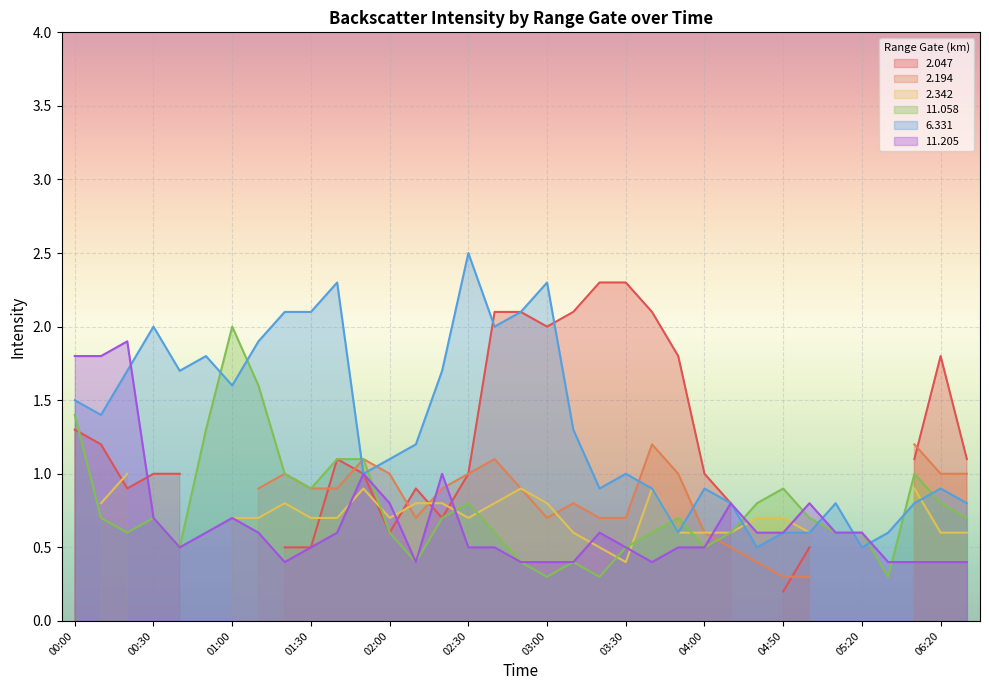

Which series has the largest total across all categories?

6.331